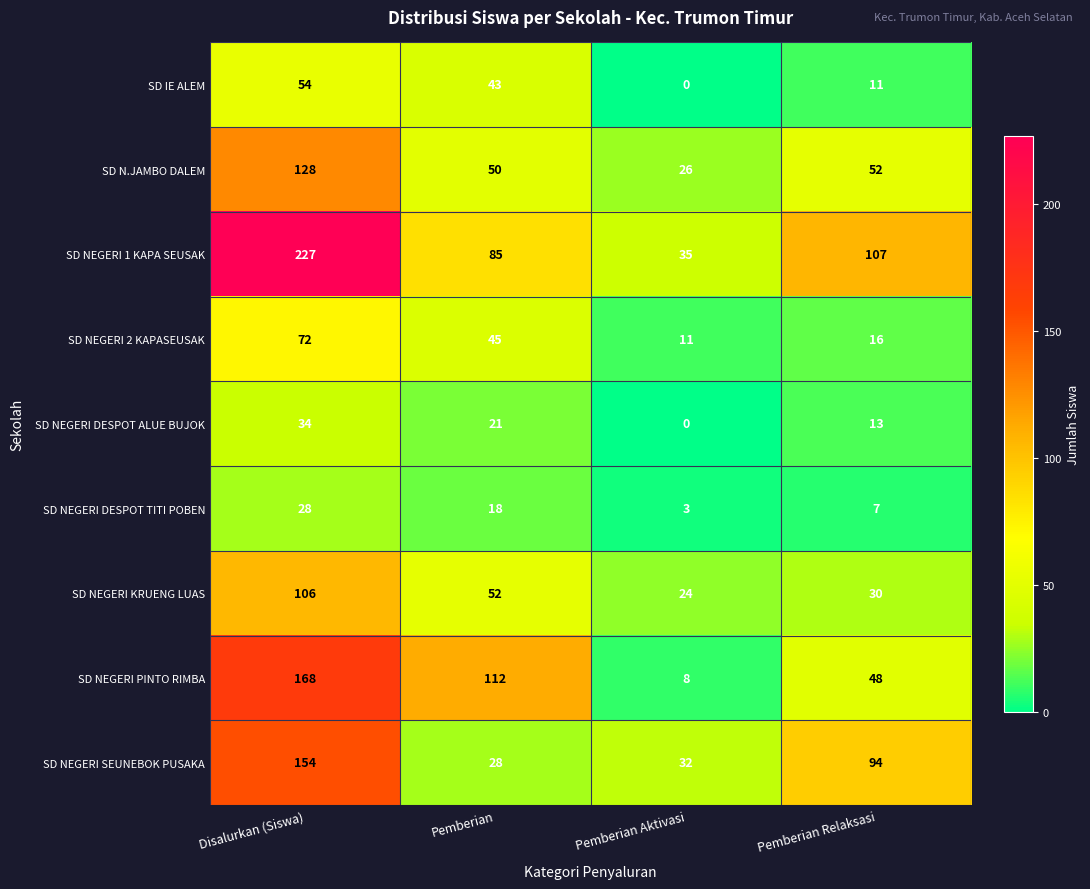

The value of SD NEGERI 1 KAPA SEUSAK at Pemberian Aktivasi is 12. True or false?

False